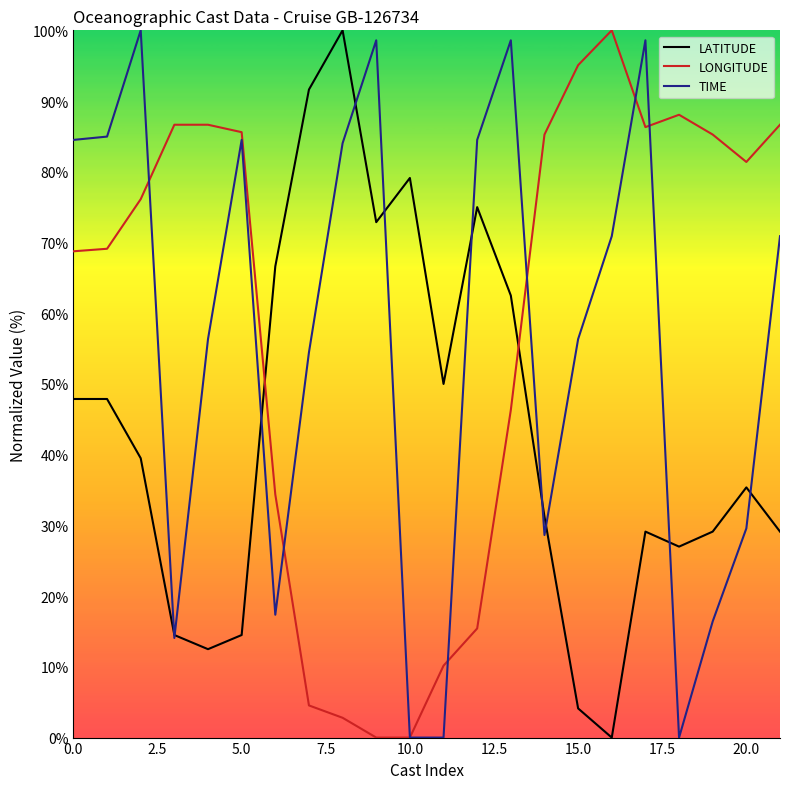

Rank the series by their average value, from lowest to highest.

LATITUDE, TIME, LONGITUDE